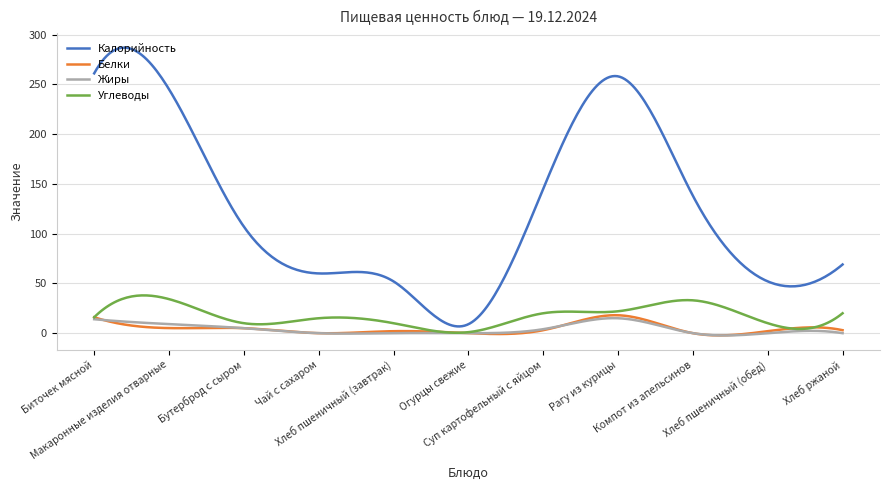

What is the minimum value for Калорийность?

6.8